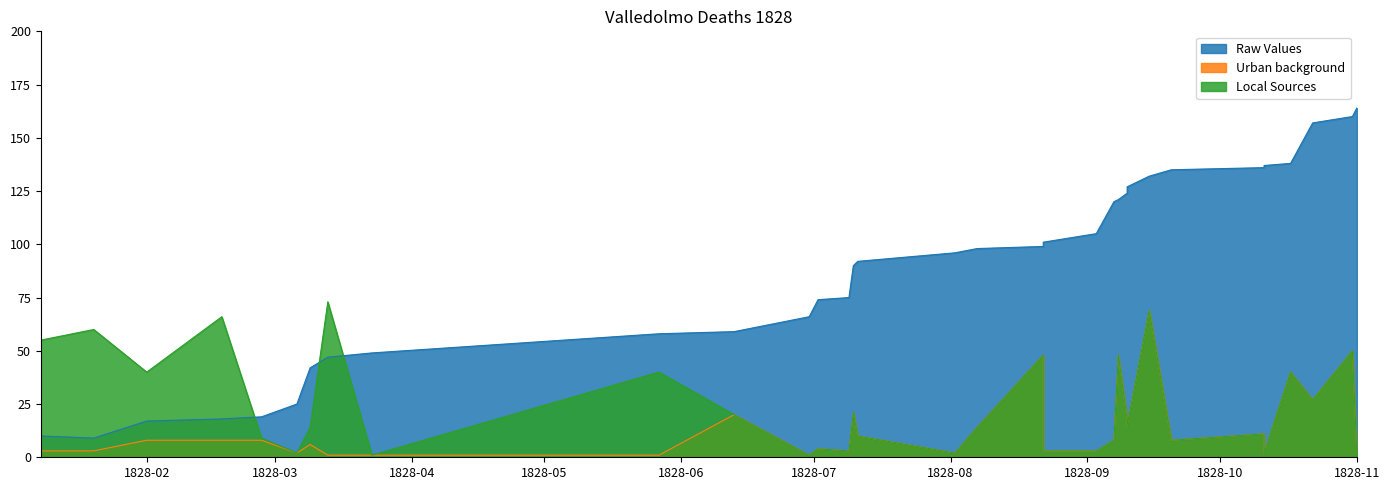

True or false: Raw Values has more than 0 points higher than both neighbors.

False